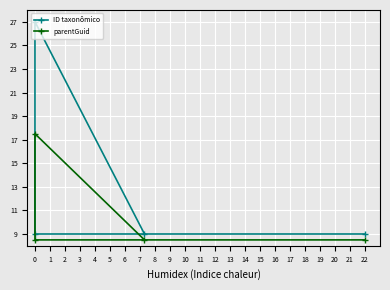

In parentGuid, how many points are higher than both neighbors (excluding endpoints)?

1